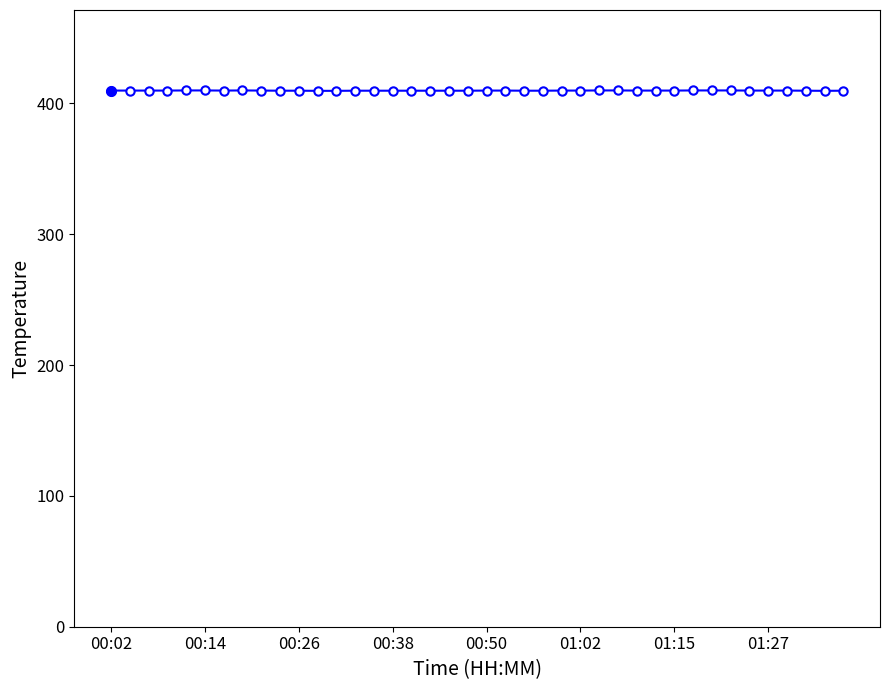

How many categories are shown in the chart?

40